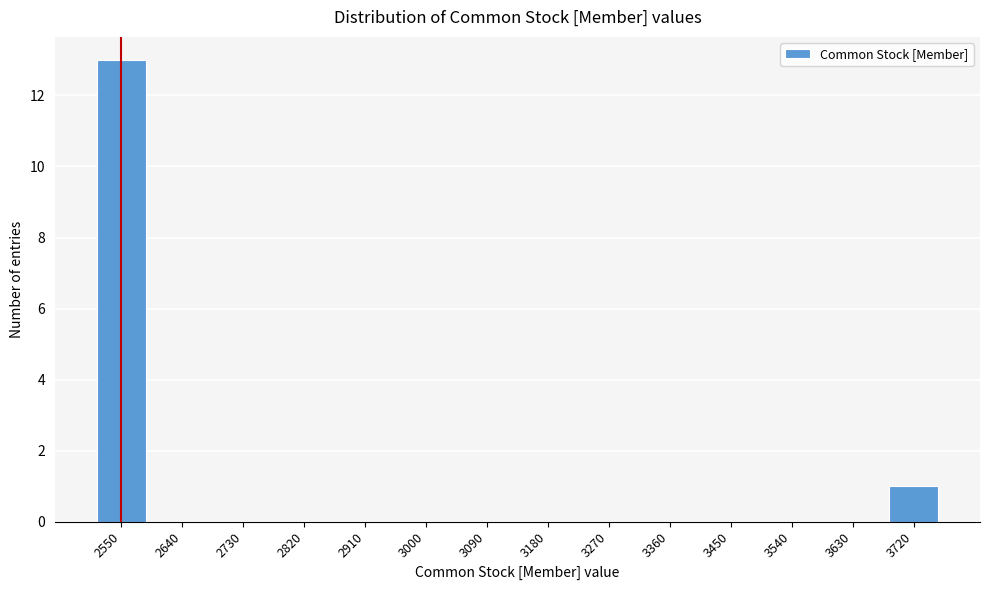

Reading right to left, extract all data points from this chart.

3720=1	3630=0	3540=0	3450=0	3360=0	3270=0	3180=0	3090=0	3000=0	2910=0	2820=0	2730=0	2640=0	2550=13